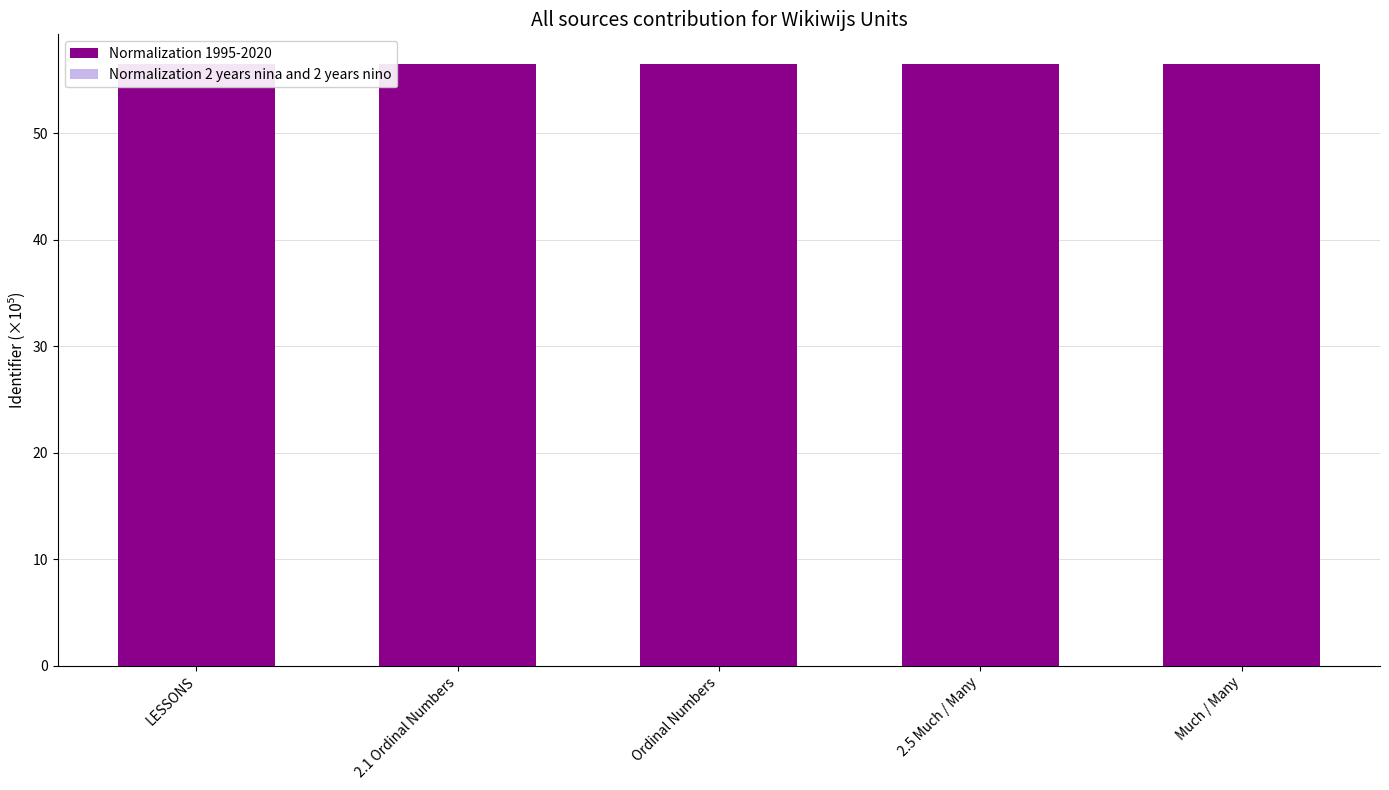

Rank the series at 2.5 Much / Many from lowest to highest value.

Normalization 1995-2020, Normalization 2 years nina and 2 years nino